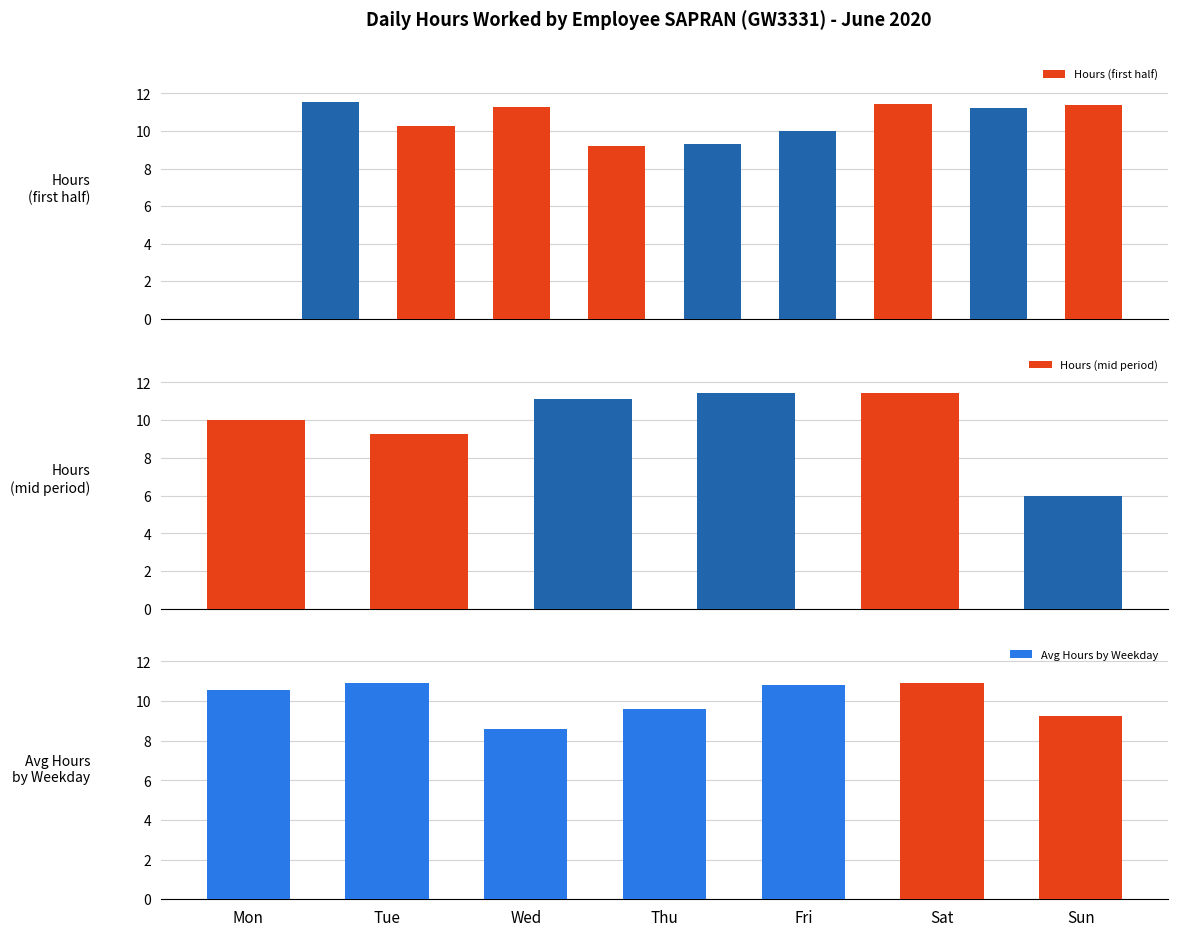

Where does the data first go above 11?

4-Thu